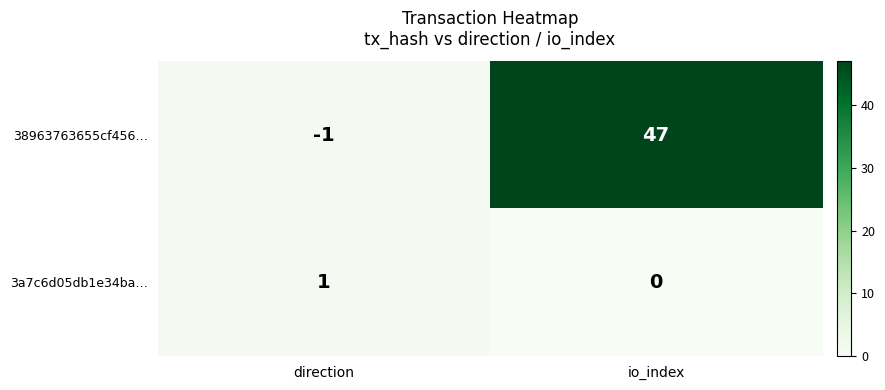

Which series has the widest spread of values?

38963763655cf456…